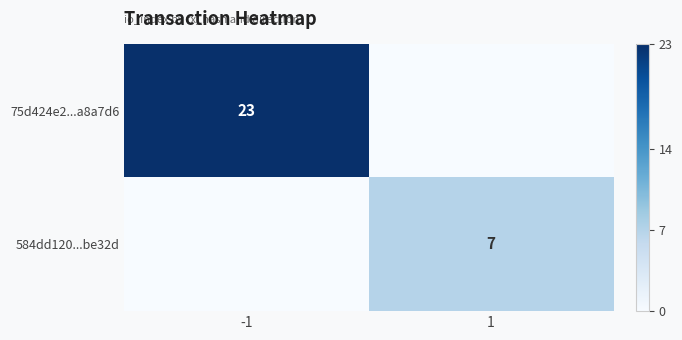

Is the value of 75d424e2...a8a7d6 at -1 greater than the value of 584dd120...be32d at 1?

Yes